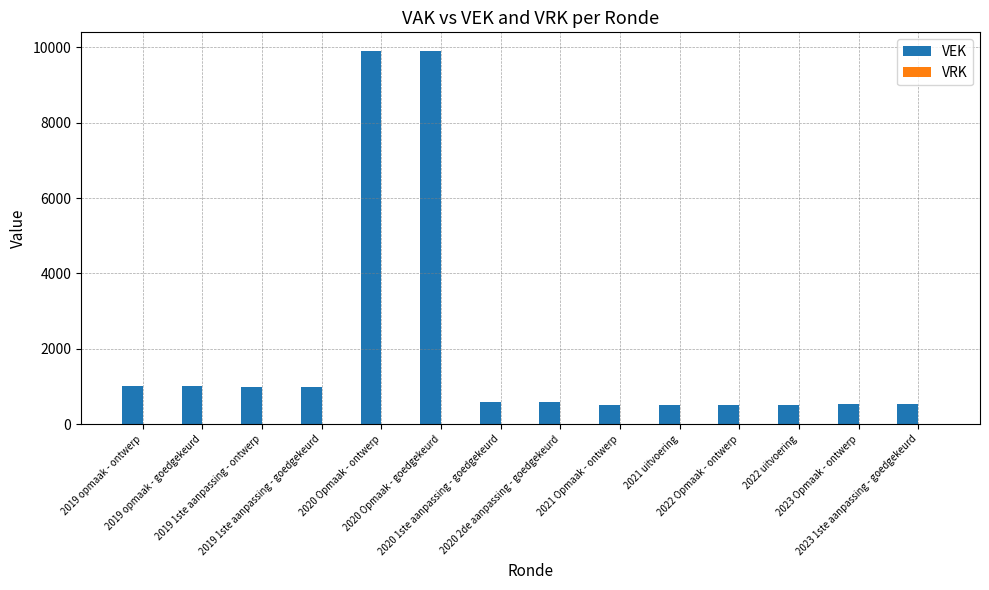

What position from the right is 2019 1ste aanpassing - ontwerp?

12